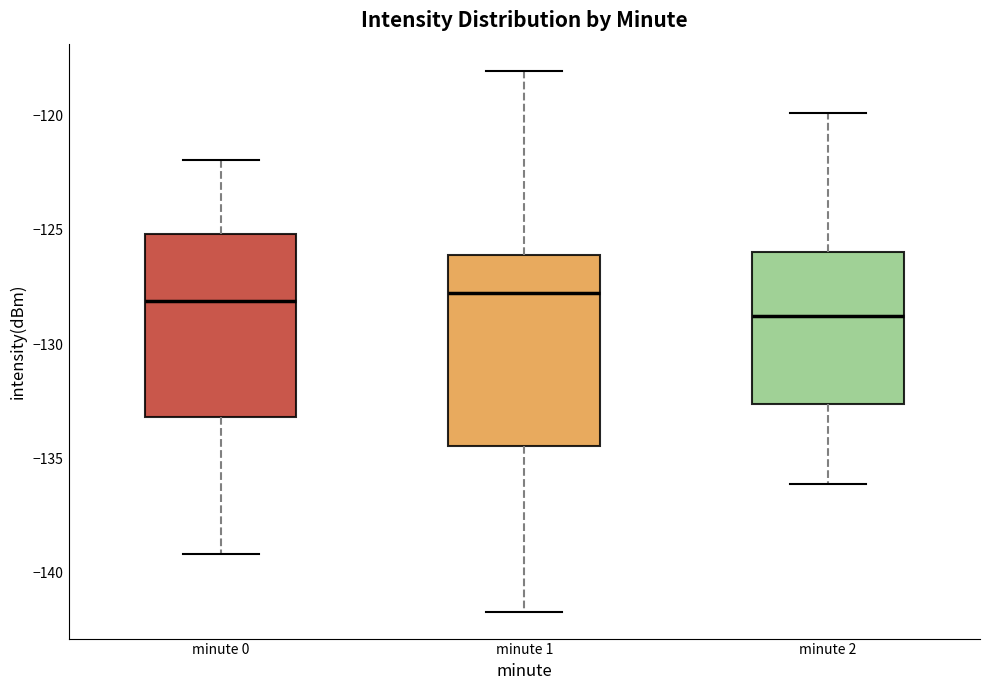

Reading left to right, read every box against the y-axis: the position of its median line, the range the box covers, and the ends of its whiskers. The values are not printed on the chart, so give them approximately, as read against the axis.

minute 0: median -128.0, box -133.0 to -125.0, whiskers -139.0 to -122.0
minute 1: median -128.0, box -134.5 to -126.0, whiskers -141.5 to -118.0
minute 2: median -129.0, box -132.5 to -126.0, whiskers -136.0 to -120.0